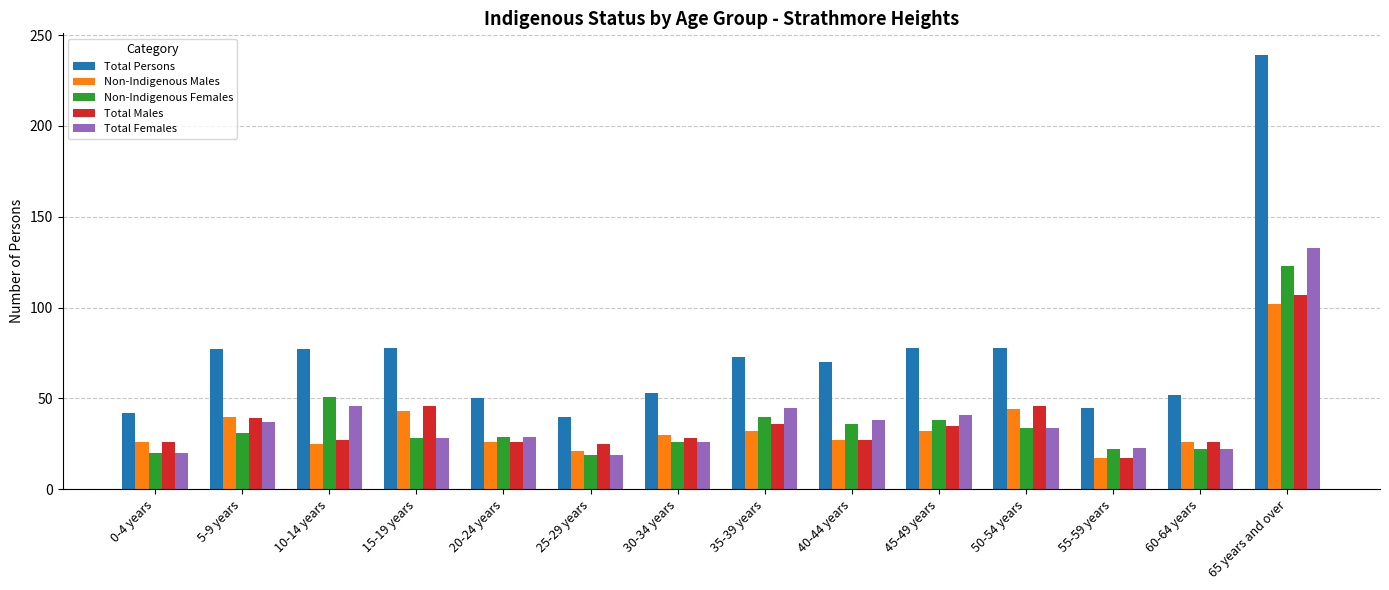

Between 25-29 years and 40-44 years, which series saw the biggest shift?

Total Persons